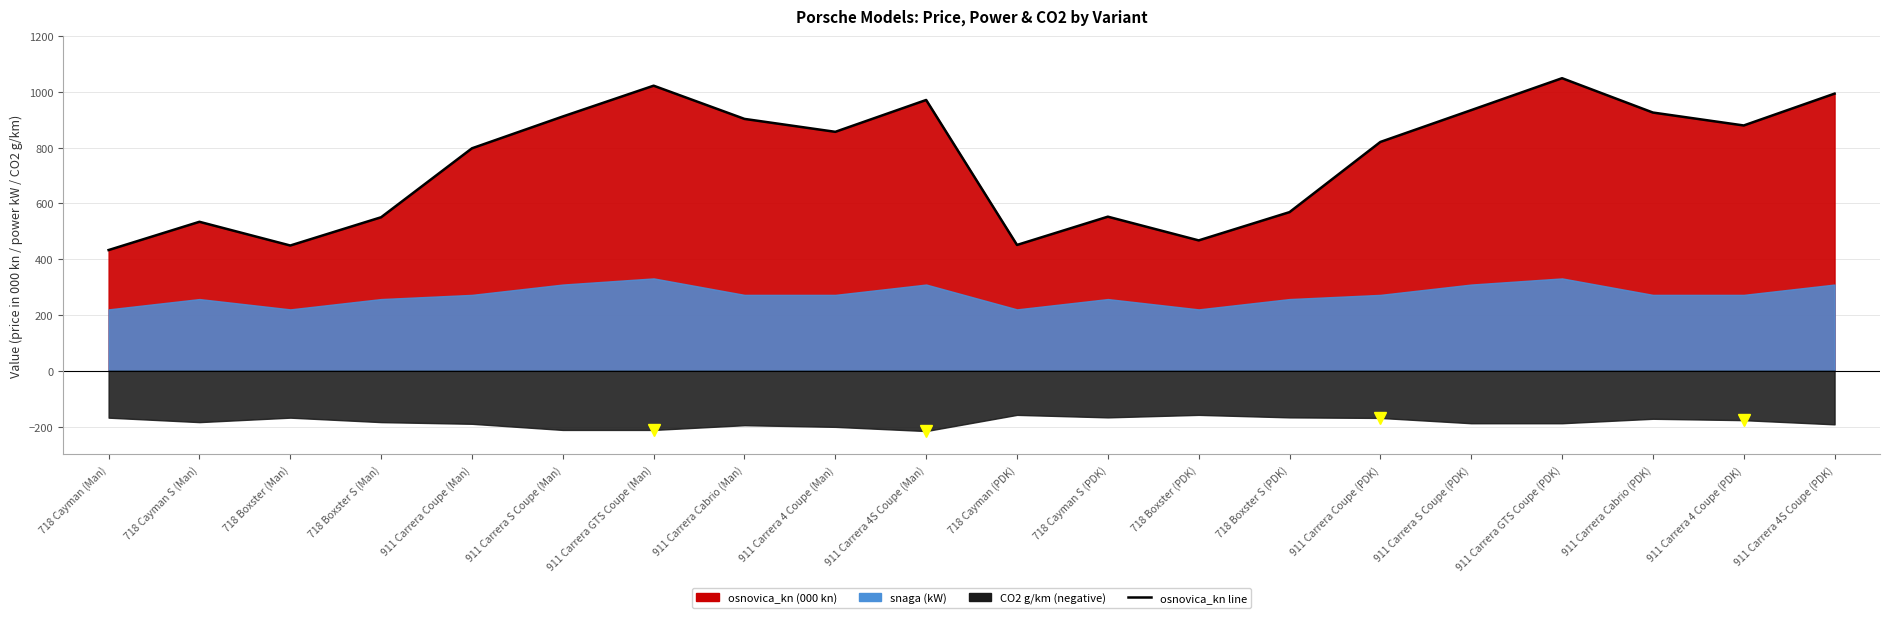

What is the label of the 7th point from the left?

911 Carrera GTS Coupe (Man)